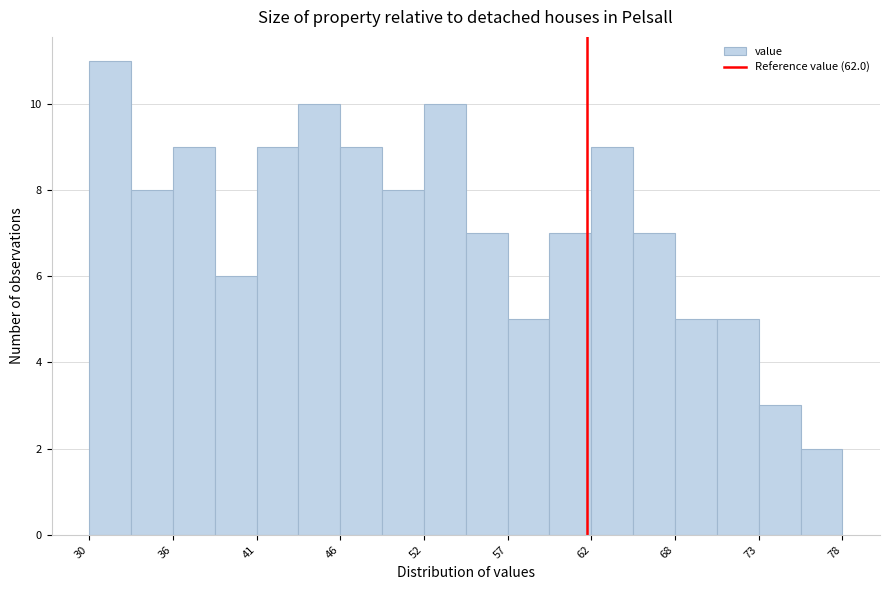

Read against the x-axis, roughly where is the centre of the tallest bar?

32